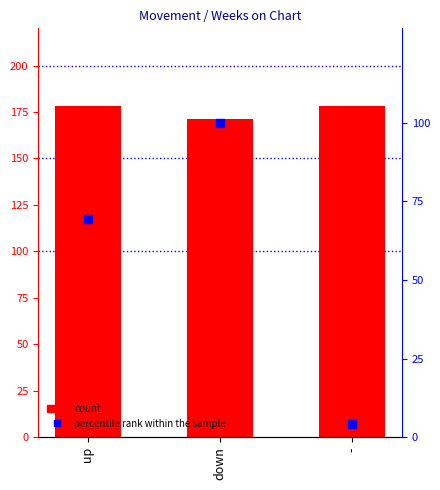

Which series has the largest total across all categories?

count